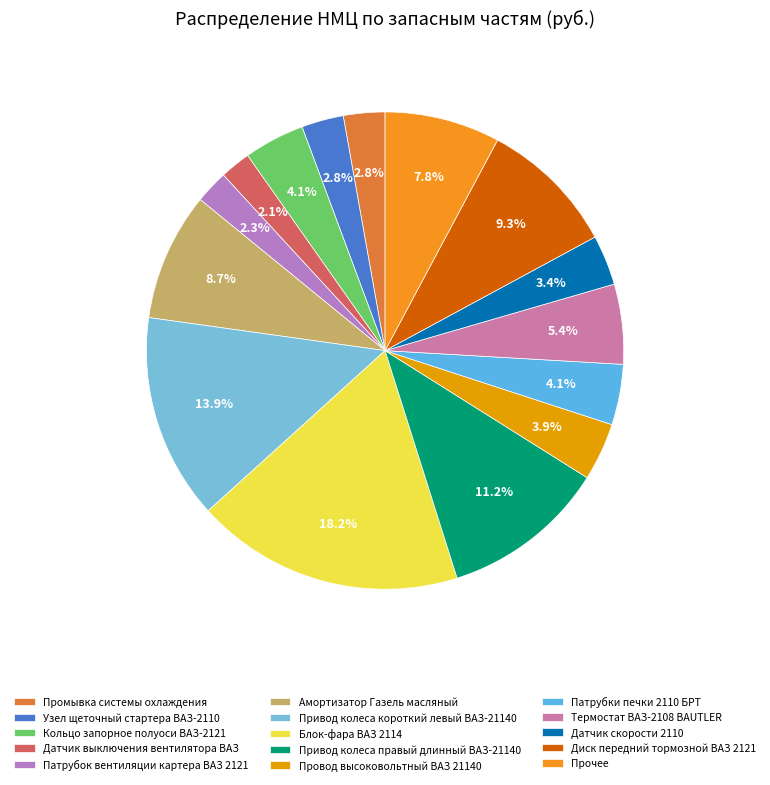

Is it true that Провод высоковольтный ВАЗ 21140 is 4% of the pie?

True